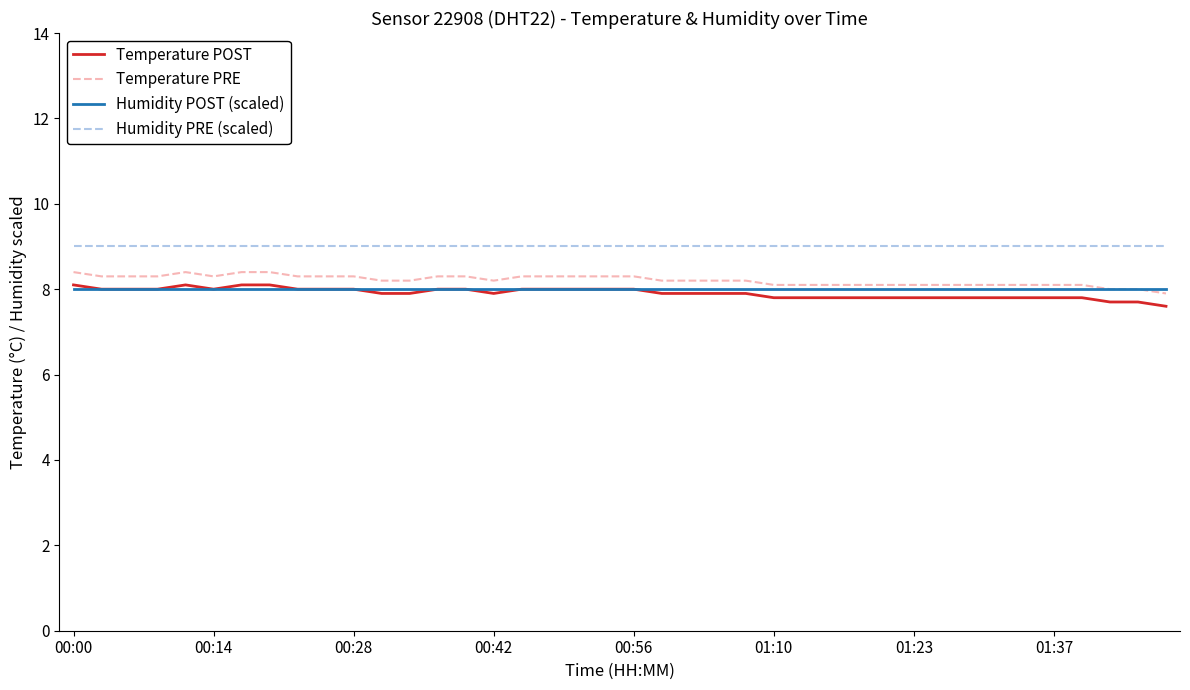

What is the greatest value displayed?

9.0